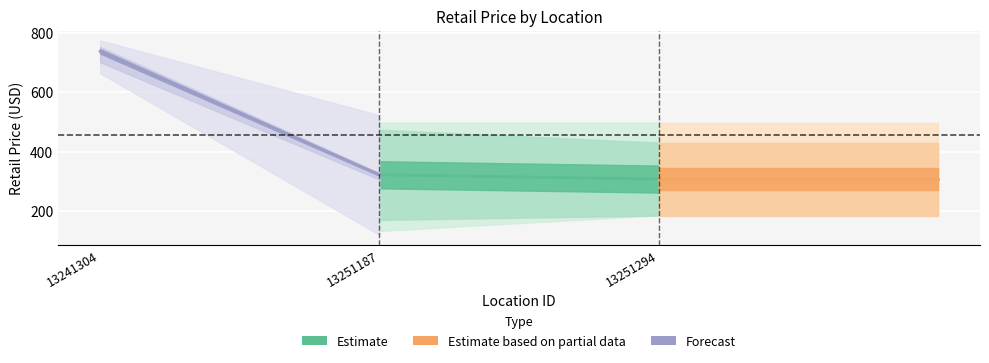

The chart shows a value of 108.8 at 13251294. True or false?

False